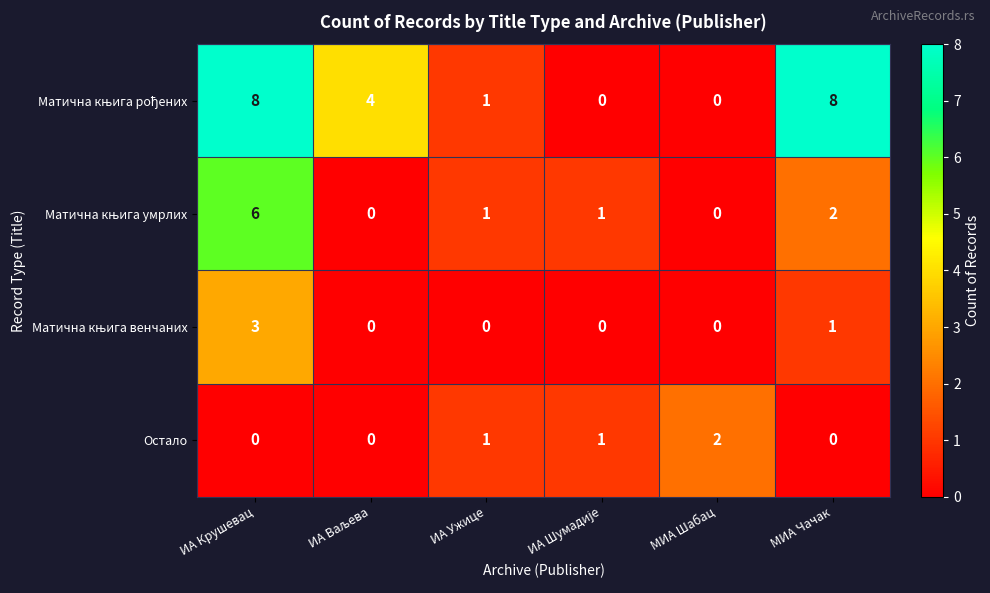

What is the spread (max minus min) of values at МИА Чачак?

8